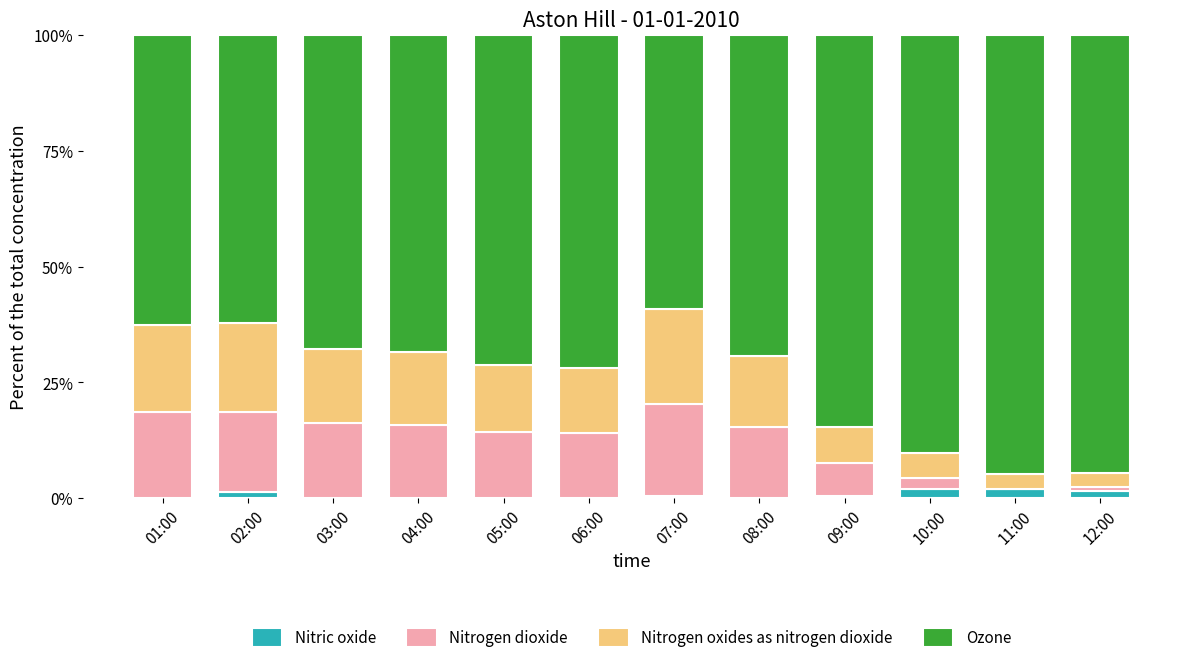

What is the total value across all series at 08:00?

100.0